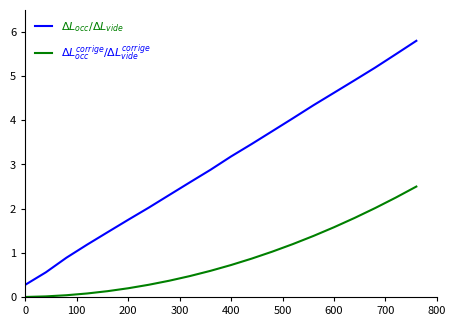

What is the maximum value shown in the chart?

5.8